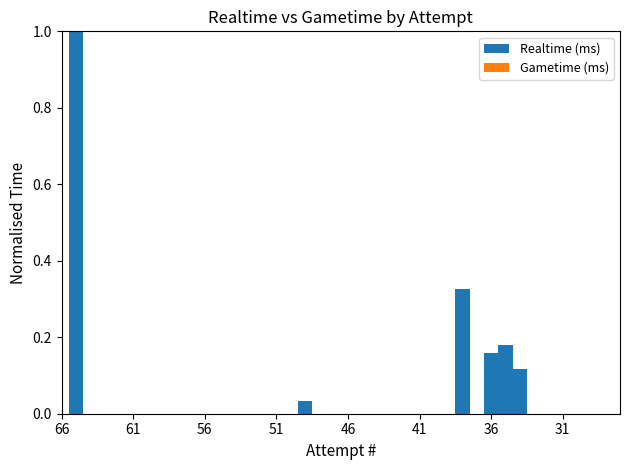

Reading left to right, list all the values displayed in this chart.

Realtime (ms): 66=0	65=19504200	64=0	63=0	62=0	61=0	60=0	59=0	58=0	57=0	56=0	55=0	54=0	53=0	52=0	51=0	50=0	49=657034	48=0	47=0	46=0	45=0	44=0	43=0	42=0	41=0	40=0	39=0	38=6338846	37=0	36=3076282	35=3503313	34=2282155	33=0	32=0	31=0	30=9347	29=0	28=0	27=6926
Gametime (ms): 66=0	65=0	64=0	63=0	62=0	61=0	60=0	59=0	58=0	57=0	56=0	55=0	54=0	53=0	52=0	51=0	50=0	49=0	48=0	47=0	46=0	45=0	44=0	43=0	42=0	41=0	40=0	39=0	38=0	37=0	36=0	35=0	34=0	33=0	32=0	31=0	30=0	29=0	28=0	27=0